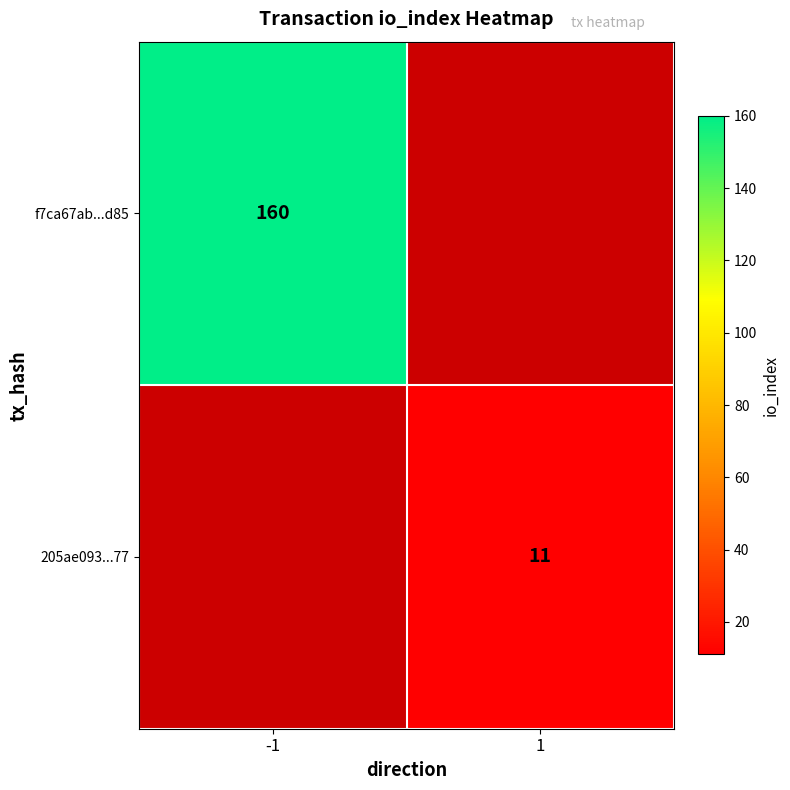

Is it true that 205ae093...77 equals 11 at 1?

True